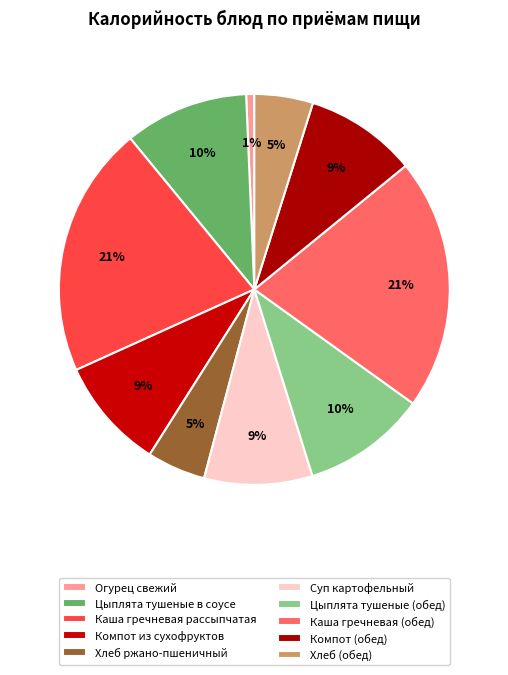

To the nearest percent, what percentage of the pie is Каша гречневая (обед)?

21%